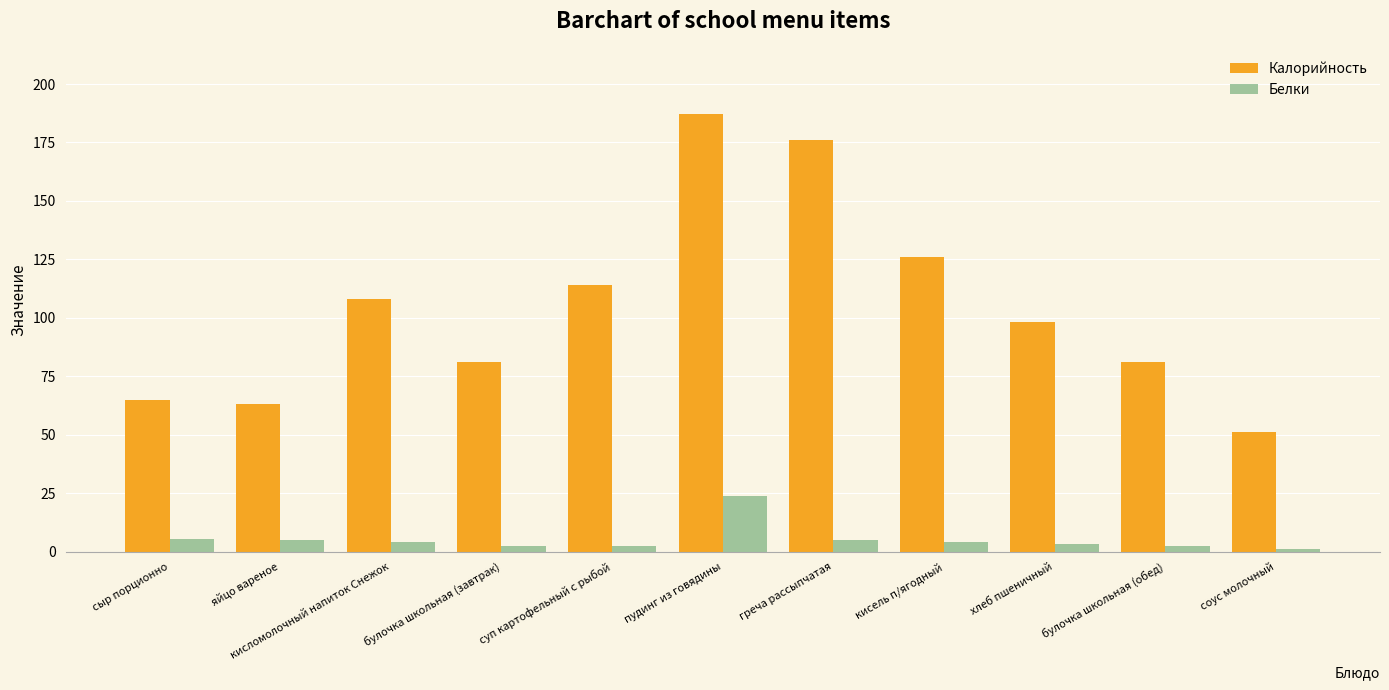

How many data points in Калорийность are less than 98?

5